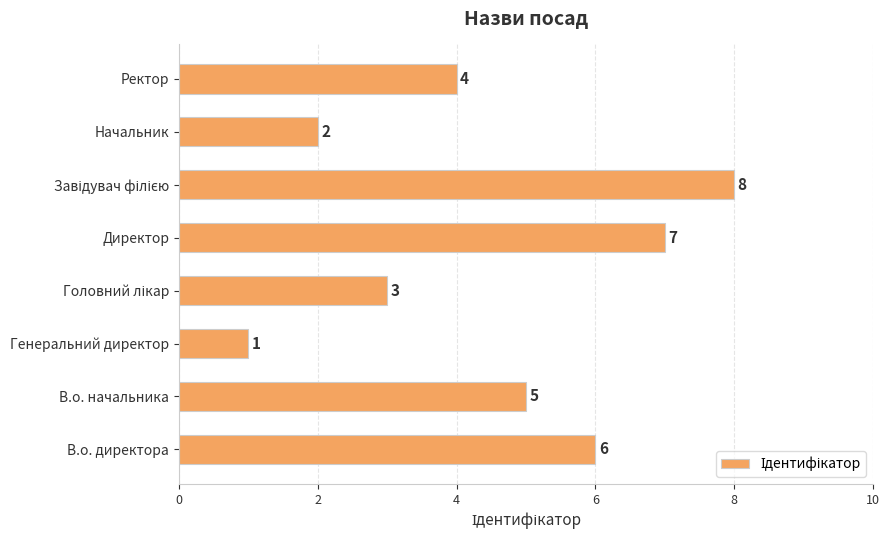

The value at Генеральний директор is 1. True or false?

True